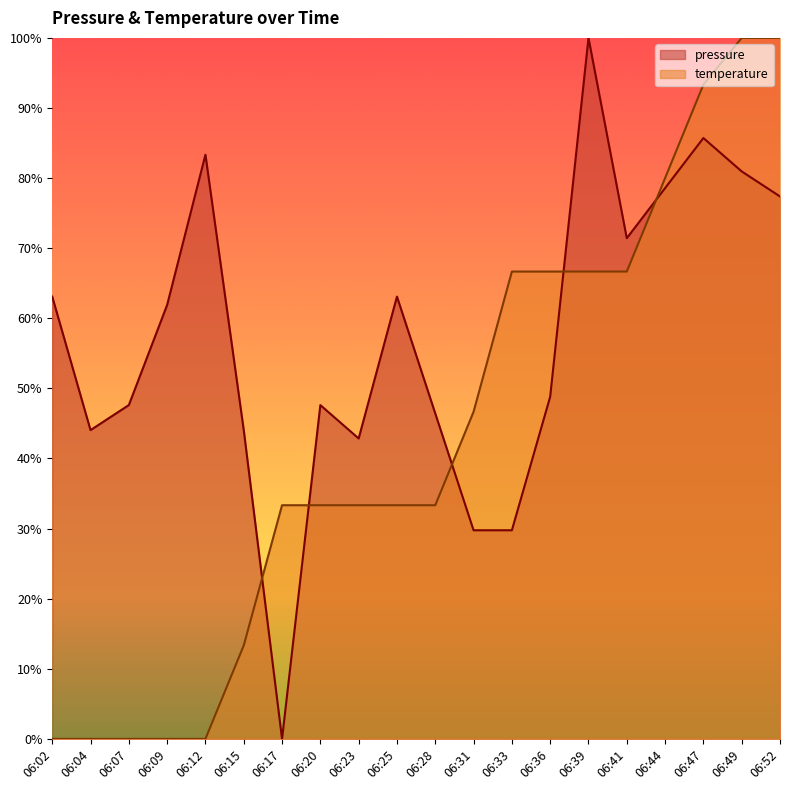

What is the approximate value of pressure at 06:52?

77.4